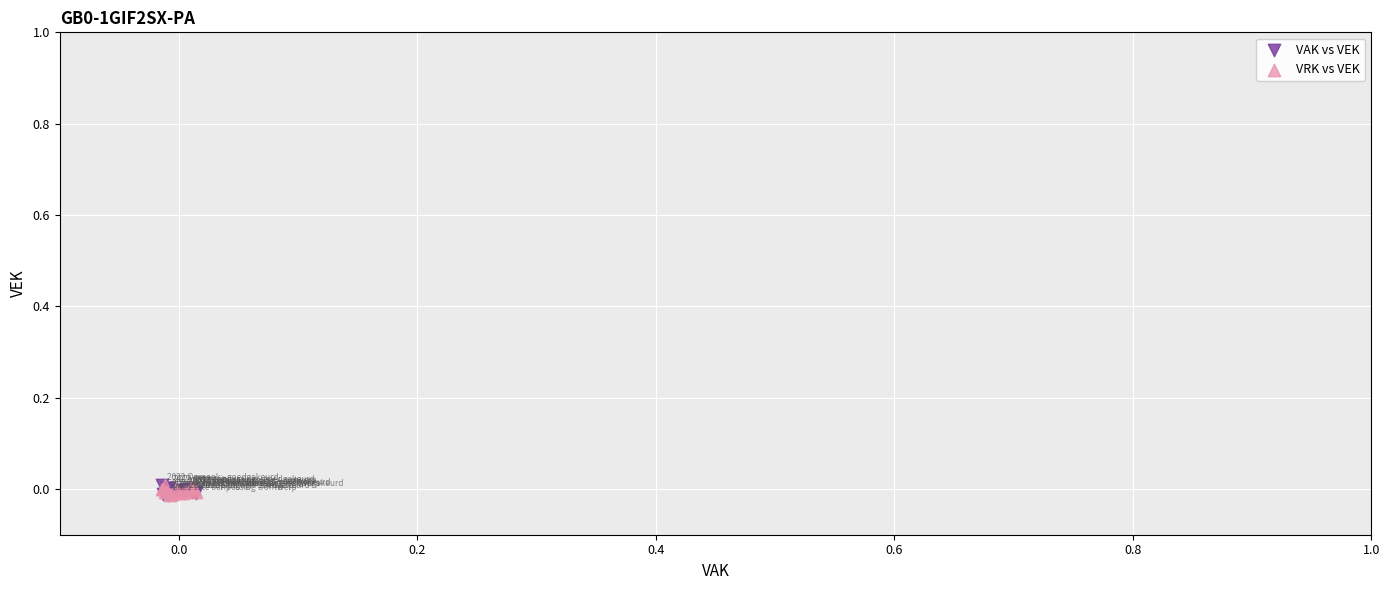

What are all the series names shown in the legend?

VAK vs VEK, VRK vs VEK